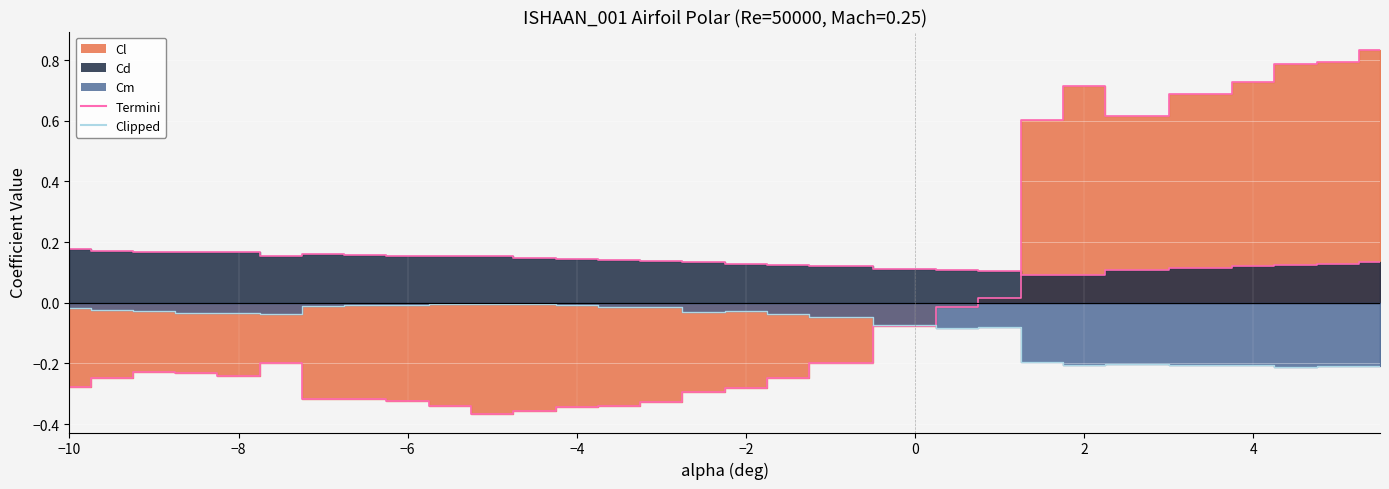

Rank the series by their maximum value, from lowest to highest.

Cm edge, Cd edge, Cl edge